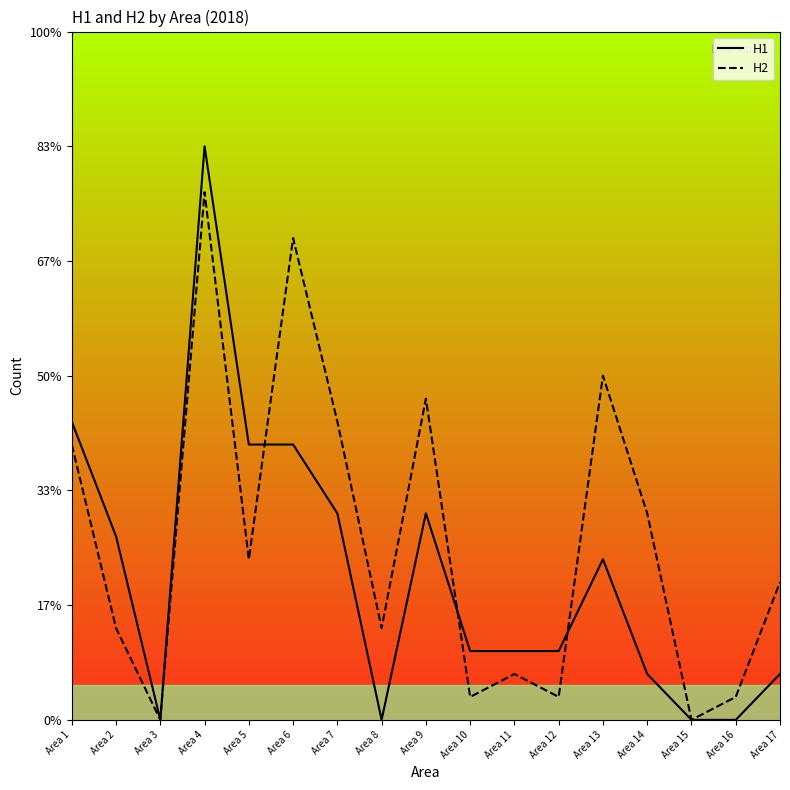

Does the chart have visible grid lines?

No